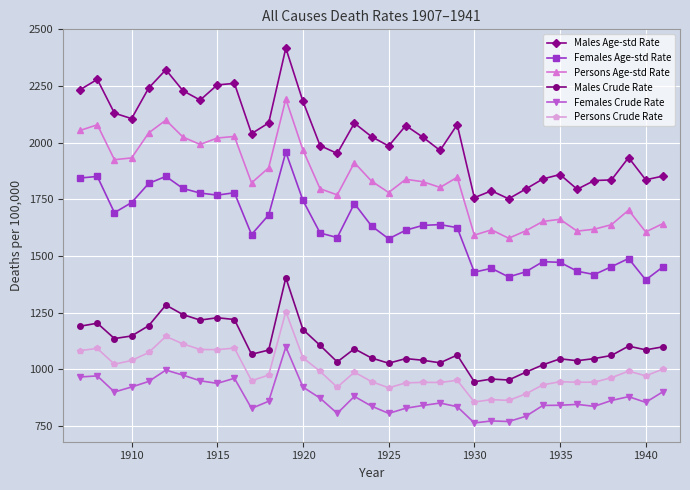

Which series has the largest total across all categories?

Males Age-std Rate